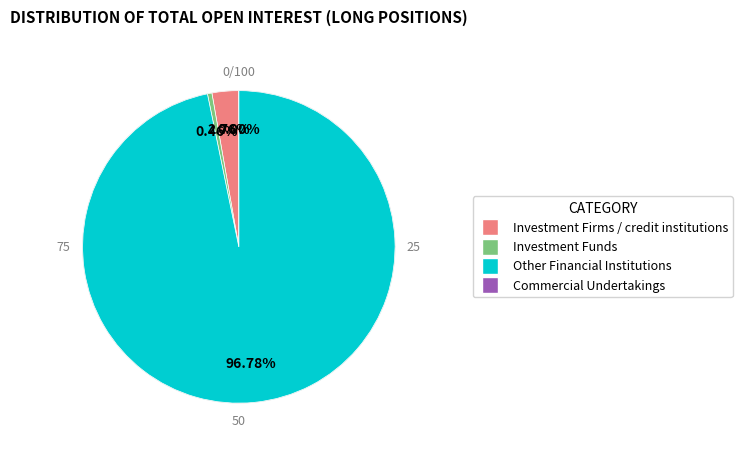

To the nearest percent, what portion does Investment Firms or credit institutions (Long) represent?

3%